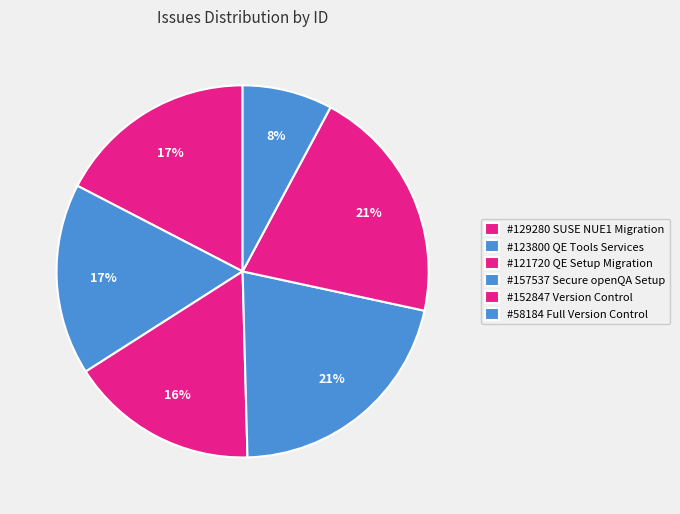

How many slices are in this pie chart?

6